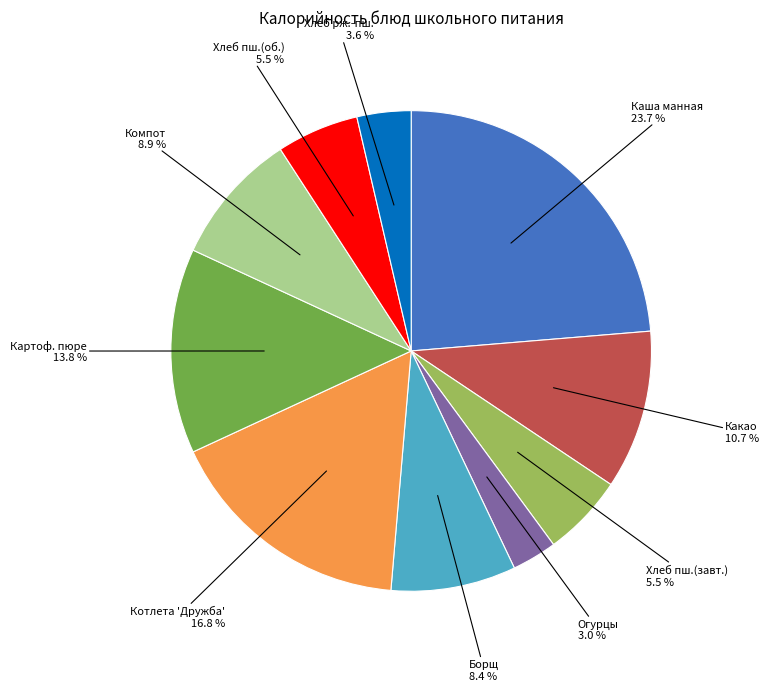

Does any single category account for the majority?

No